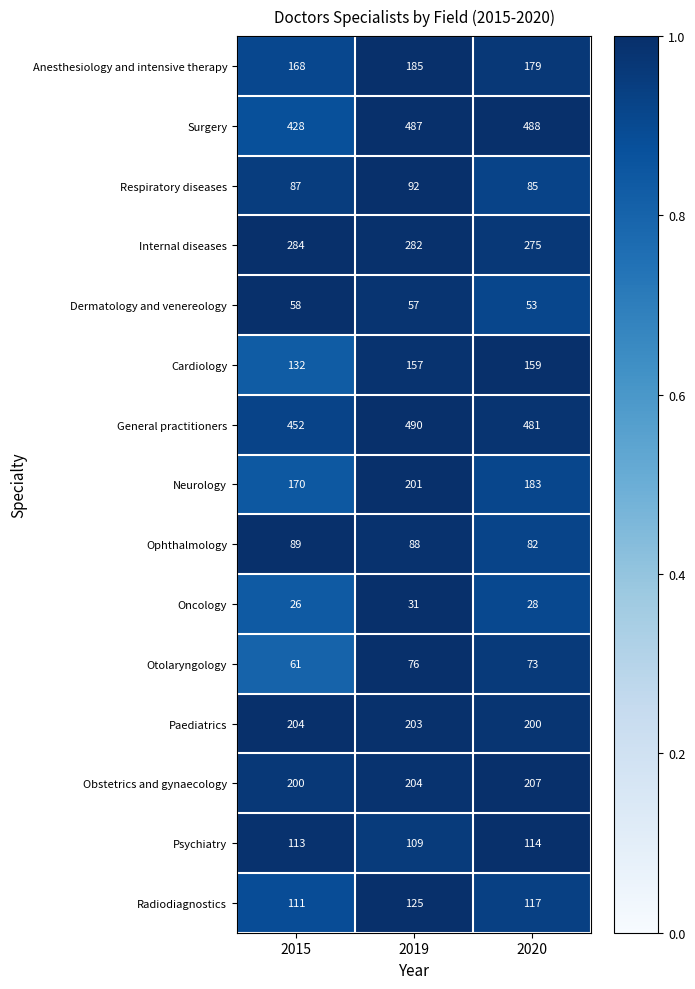

Which series has the widest spread of values?

Surgery